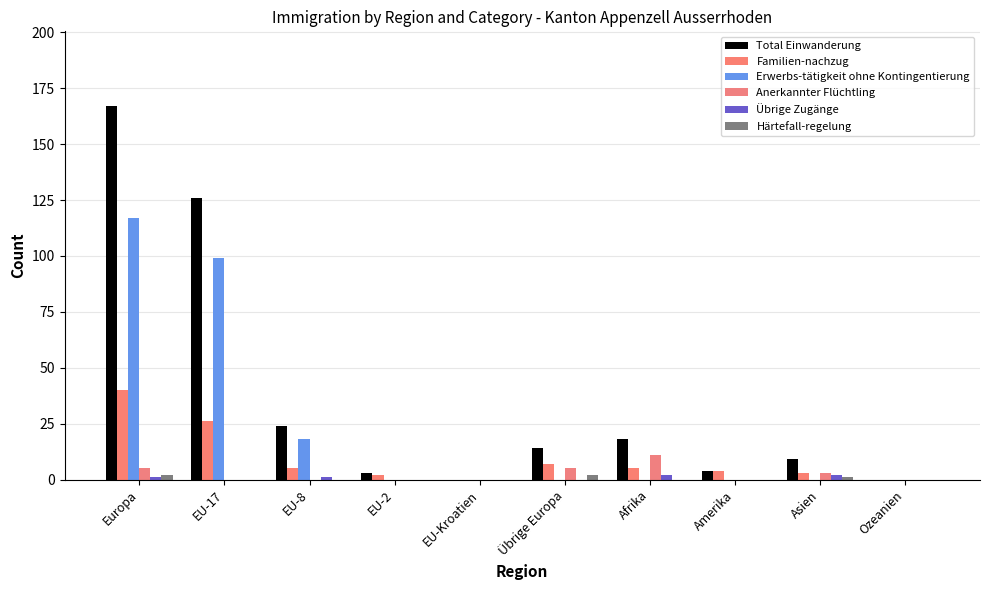

At which category does the chart reach its minimum across all series?

EU-Kroatien